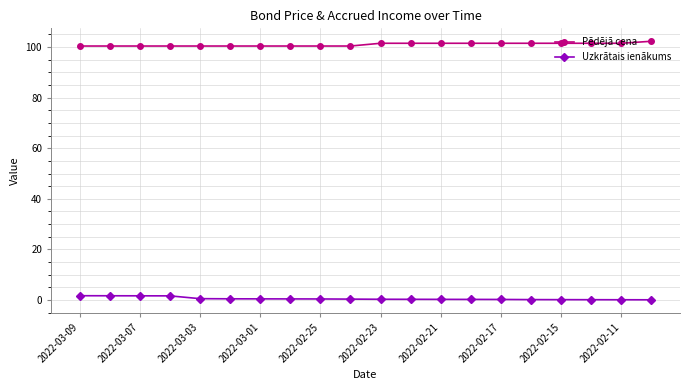

True or false: Pēdējā cena and Uzkrātais ienākums cross at least once.

False